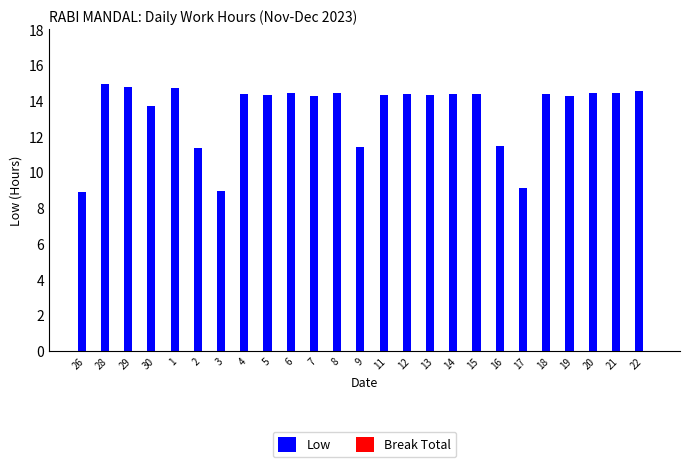

What is the minimum value shown in the chart?

8.9